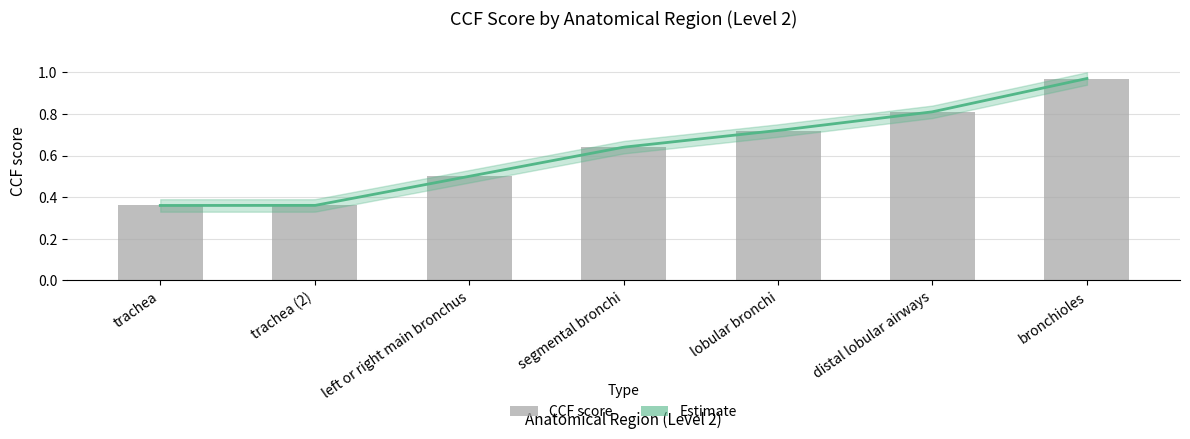

Reading left to right, list all the values displayed in this chart.

trachea=0.4	trachea (2)=0.4	left or right main bronchus=0.5	segmental bronchi=0.6	lobular bronchi=0.7	distal lobular airways=0.8	bronchioles=1.0